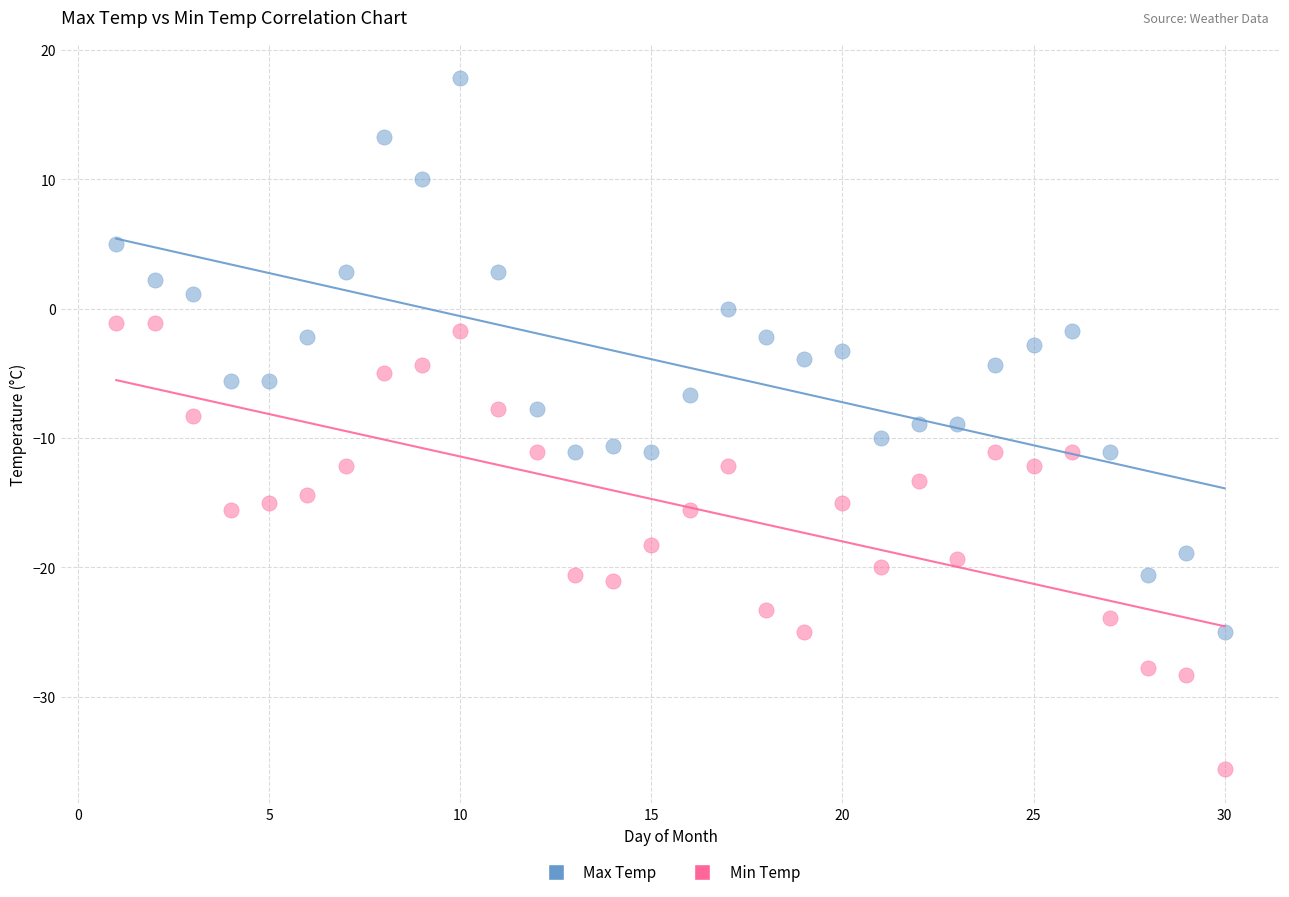

What are all the series names shown in the legend?

Max Temp, Min Temp